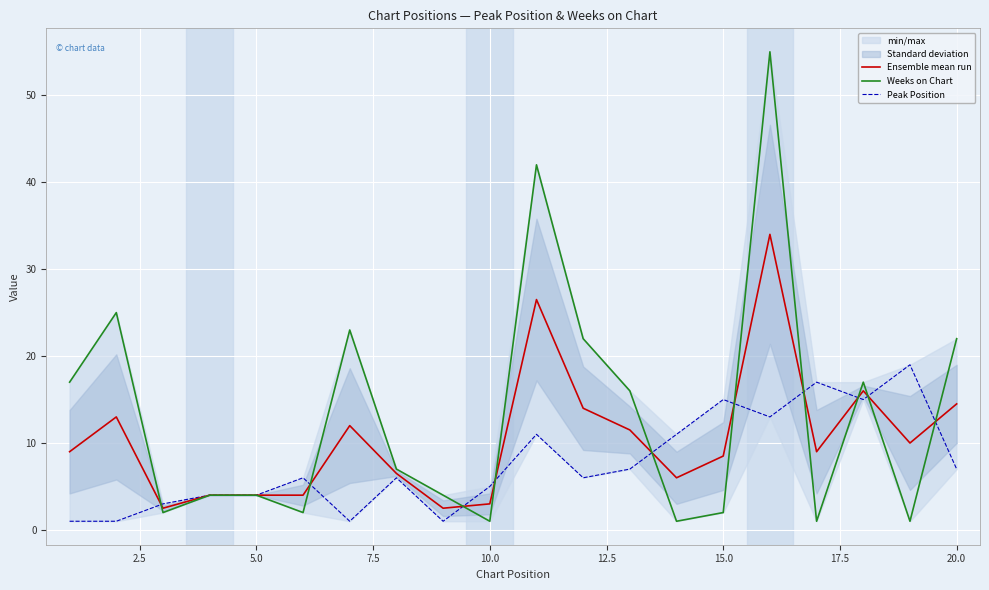

What is the maximum value for Ensemble mean run?

34.0